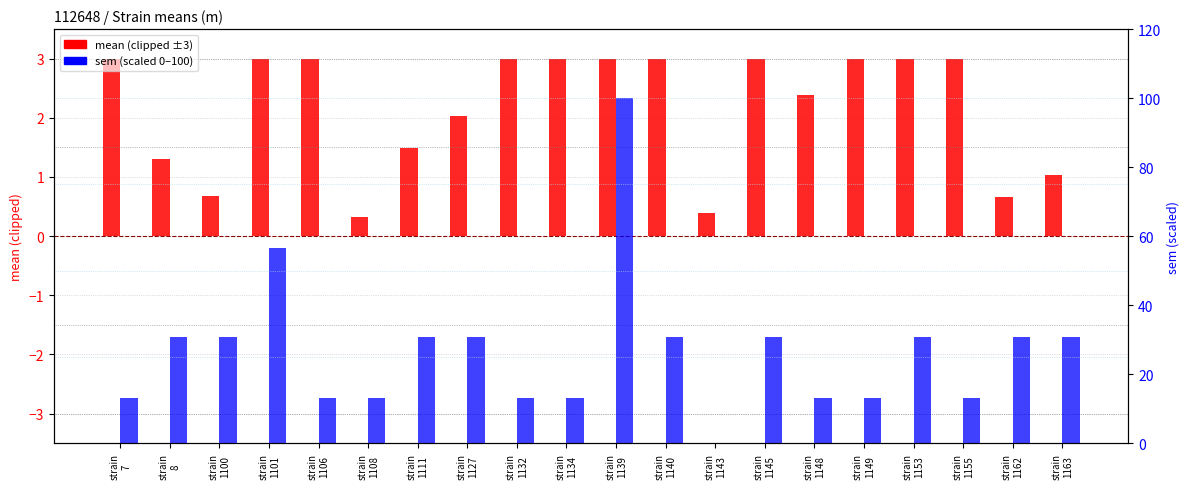

Rank the series by their average value, from lowest to highest.

mean (clipped ±3), sem (scaled 0-100)